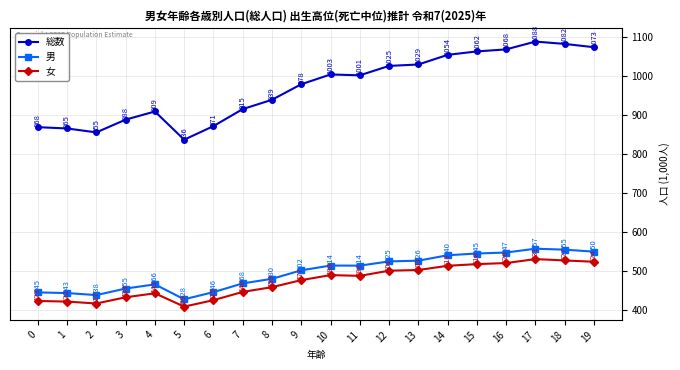

Which series has the largest total across all categories?

総数